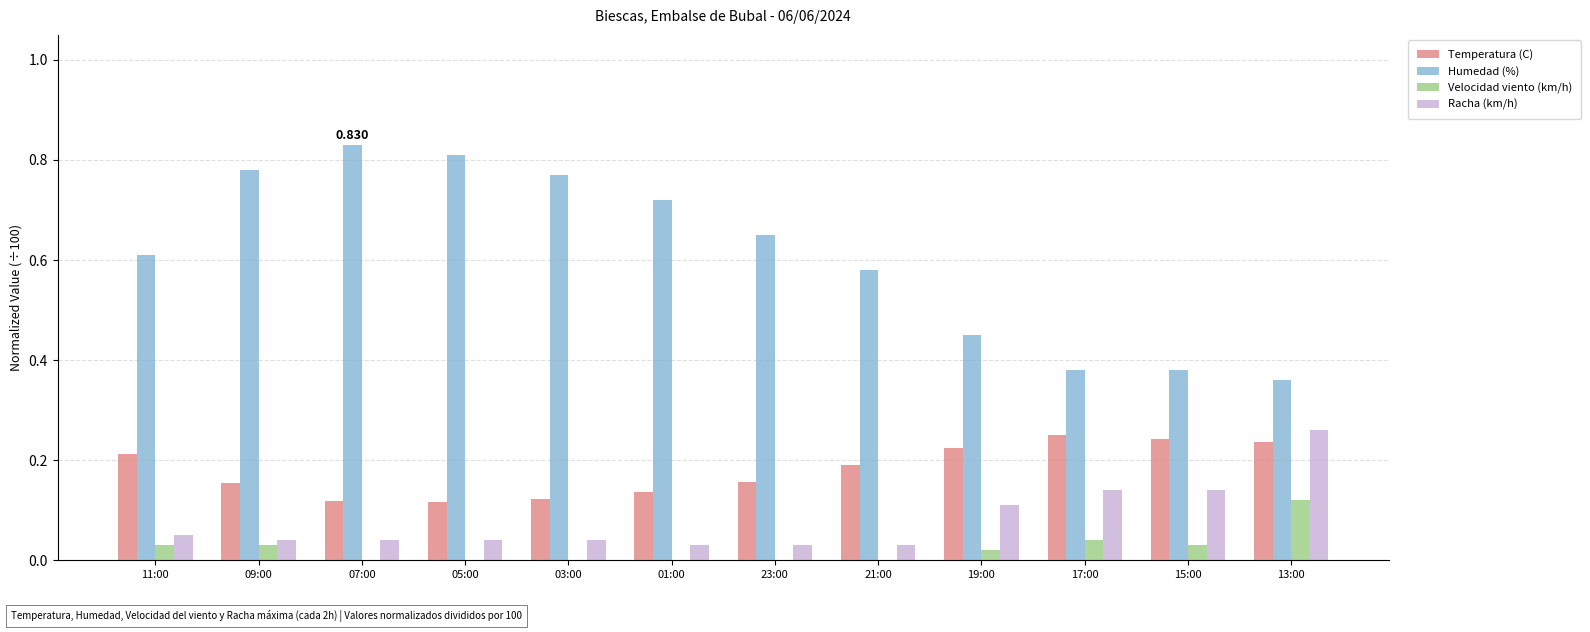

Which series has the largest total across all categories?

Humedad (%)